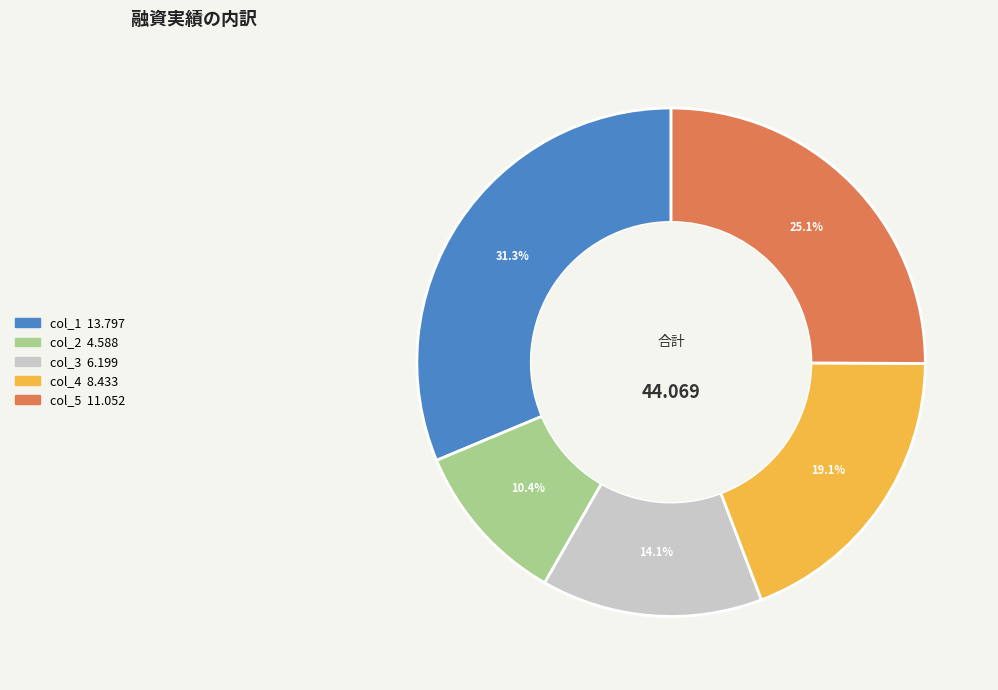

How many slices are in this pie chart?

5